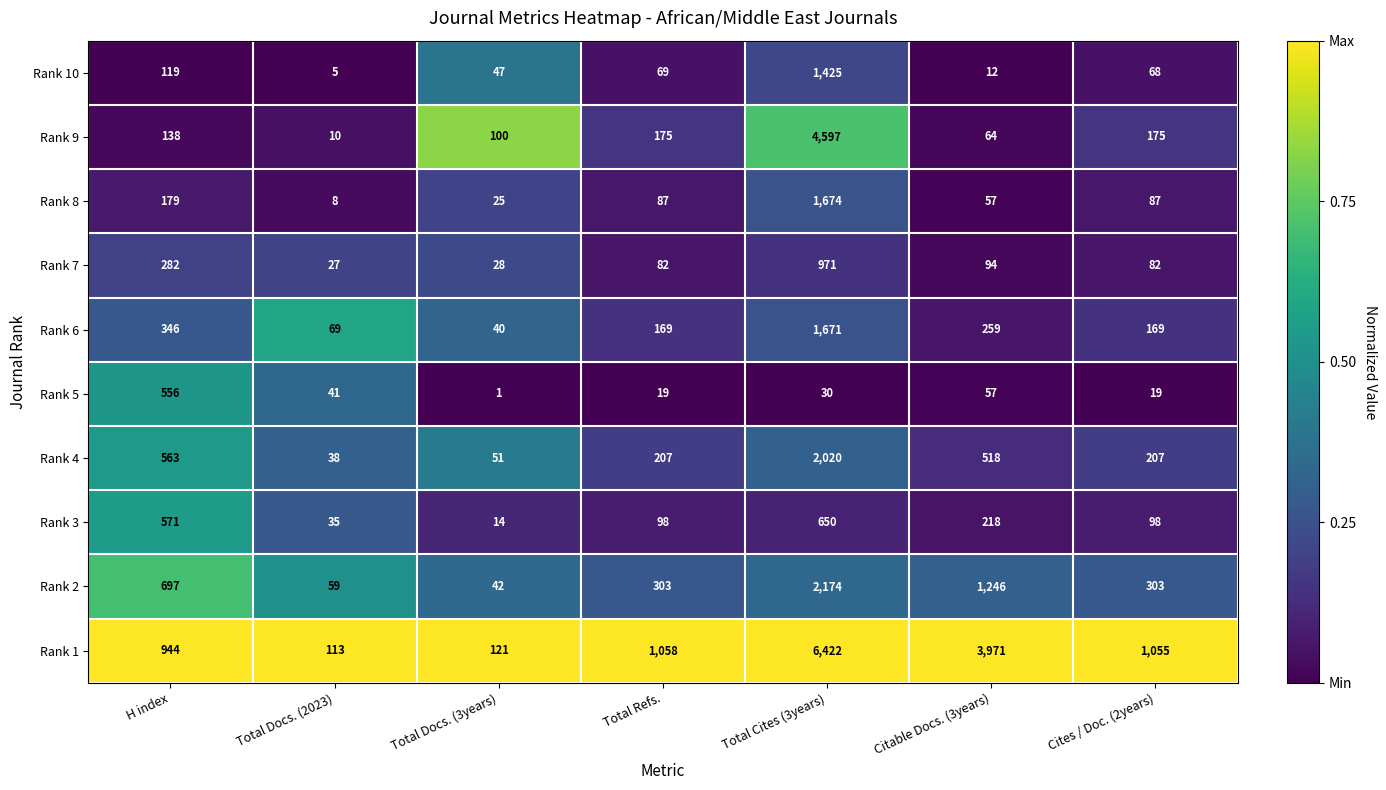

At which label does Rank 3 first exceed 98?

H index